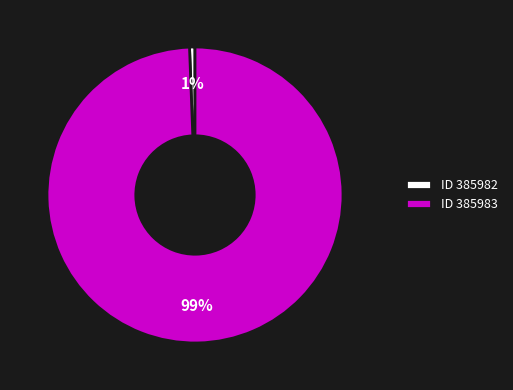

What percentage is the ID 385983 slice, to the nearest percent?

99%